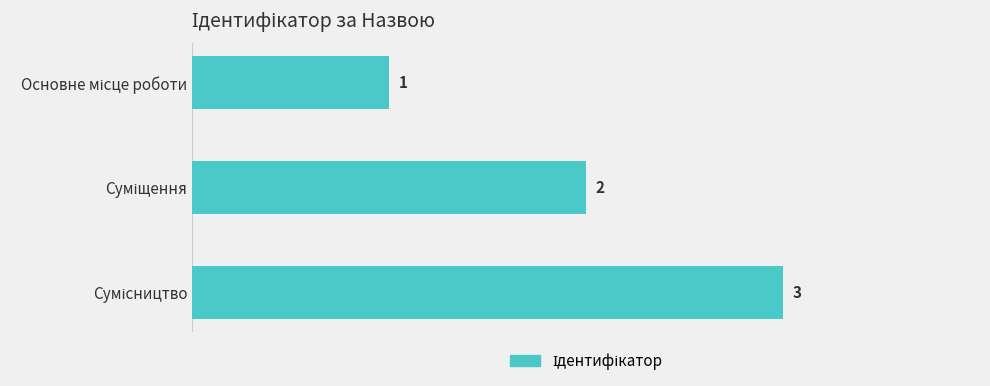

What is the value of the 3rd bar from the top?

3